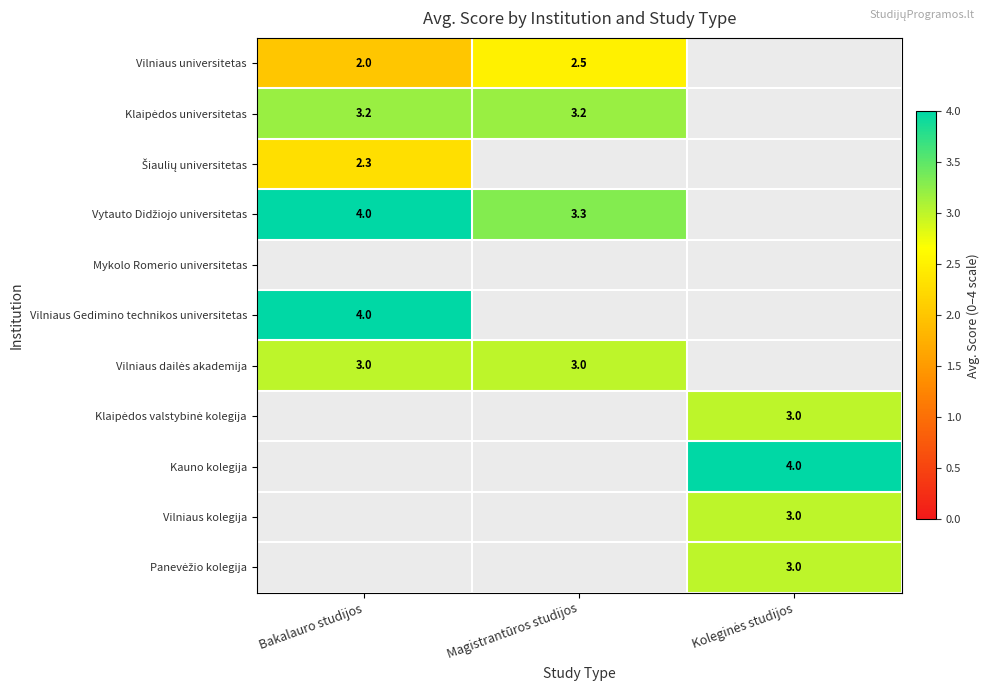

True or false: Vilniaus universitetas has a value of 0.5 at Magistrantūros studijos.

False